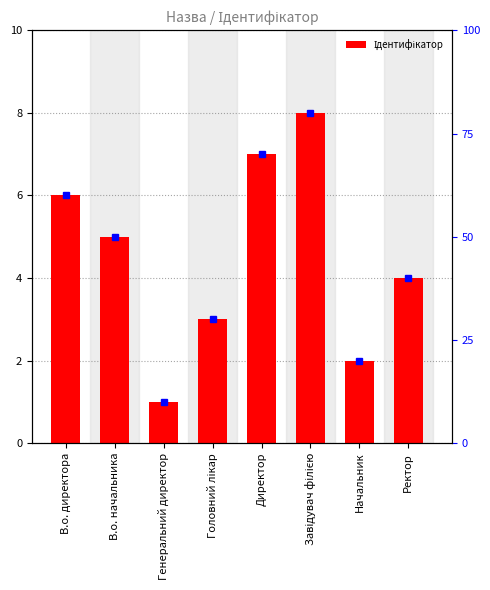

What is the approximate value at В.о. начальника?

5